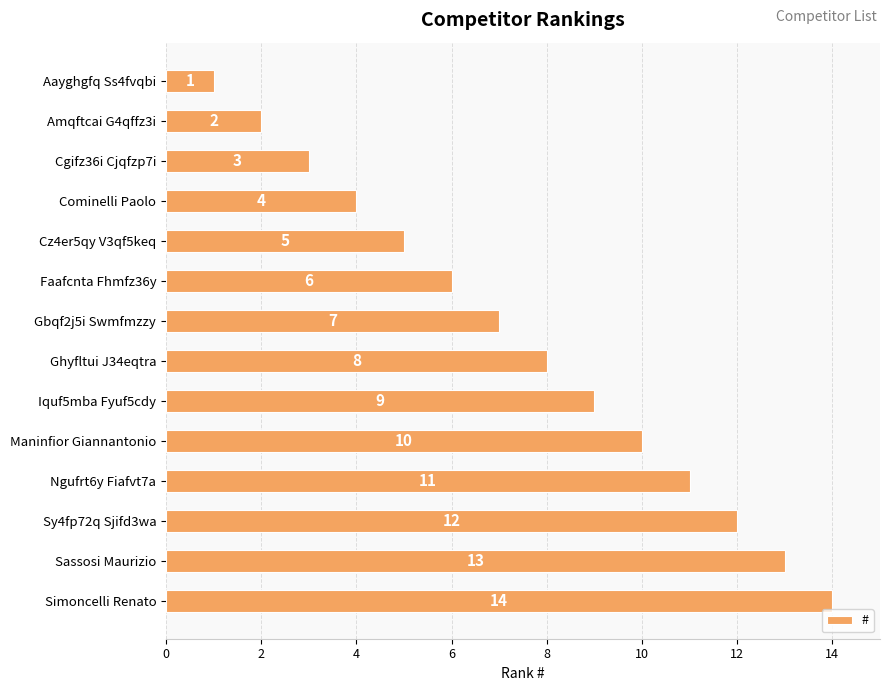

The value at Gbqf2j5i Swmfmzzy is 3. True or false?

False